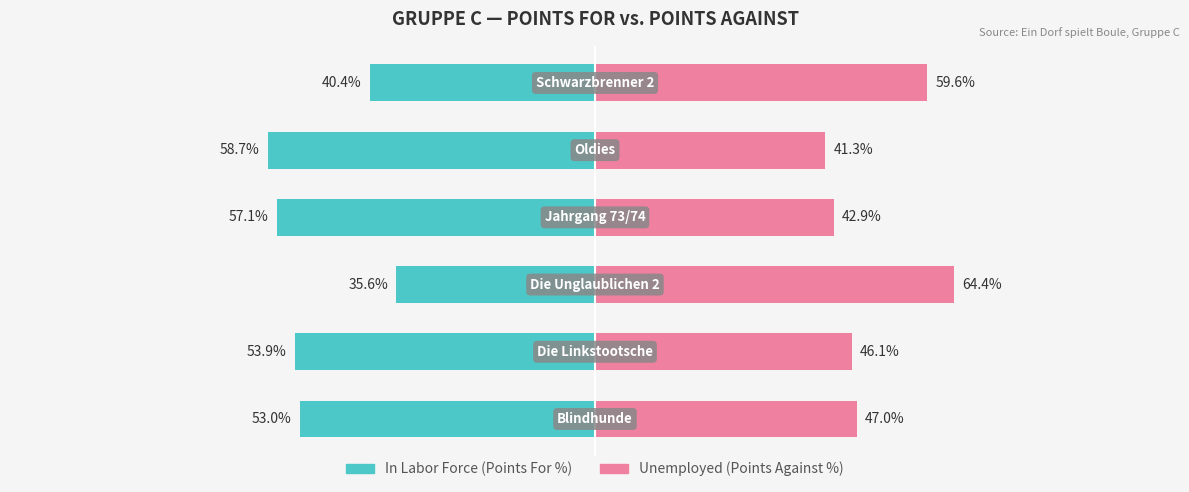

How many values in the In Labor Force series are below 53?

2